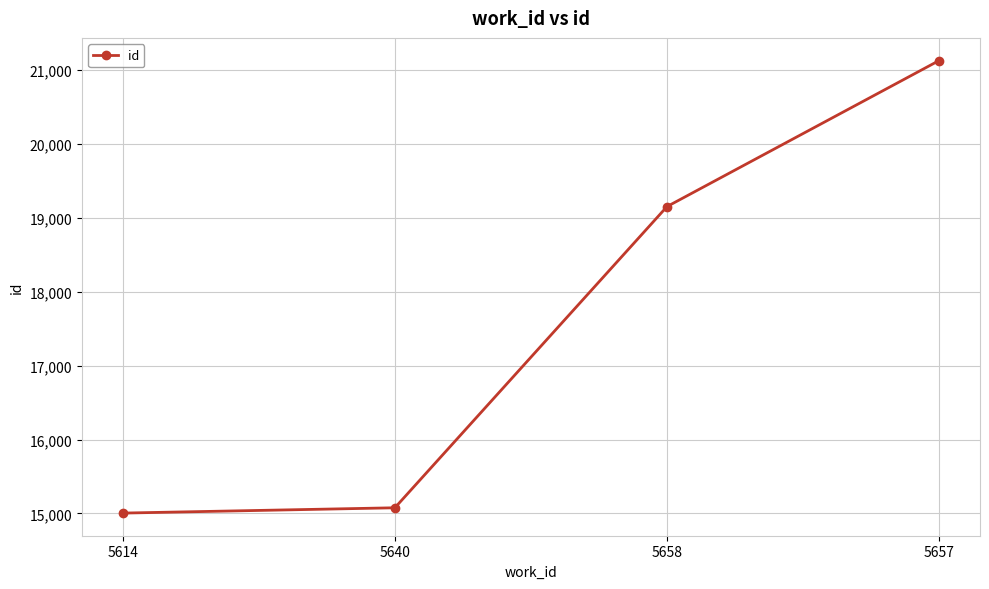

Read the value at 5658.

19154